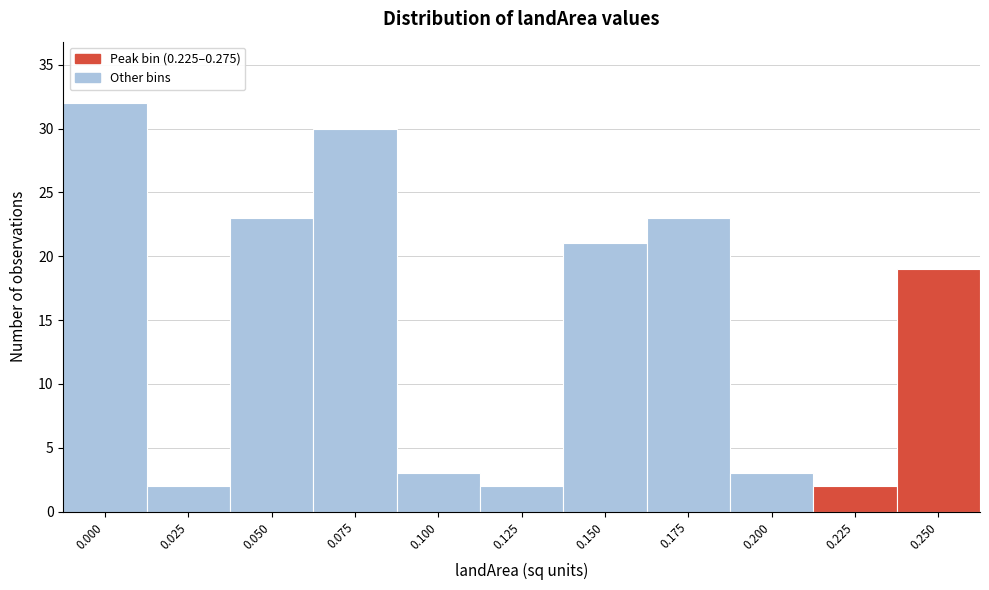

Reading right to left, transcribe all the data shown in this chart.

0.250=19	0.225=2	0.200=3	0.175=23	0.150=21	0.125=2	0.100=3	0.075=30	0.050=23	0.025=2	0.000=32